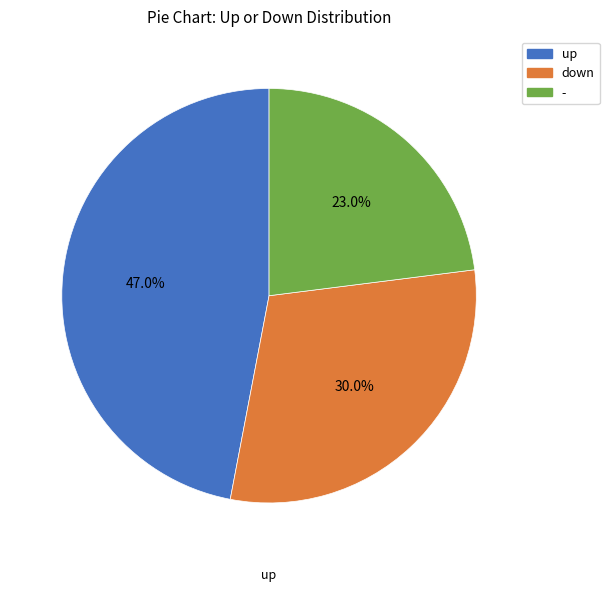

How many slices are in this pie chart?

3